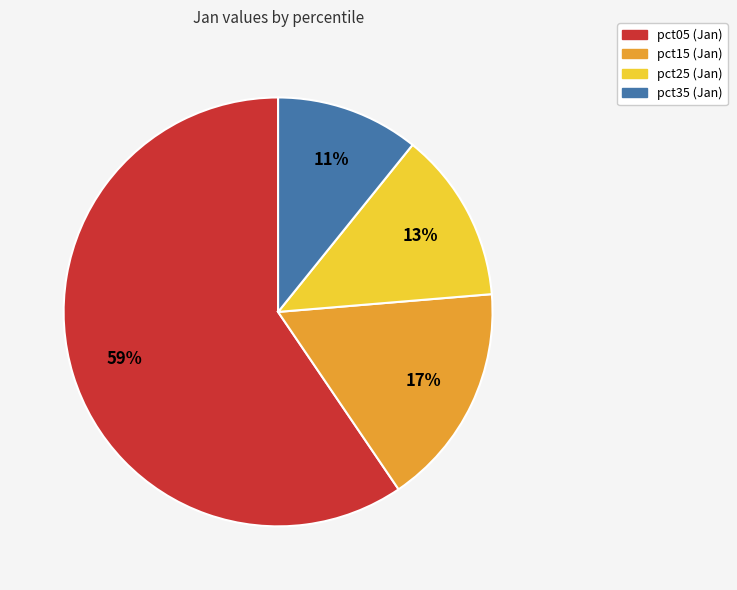

To the nearest percent, what is the average slice percentage?

25%